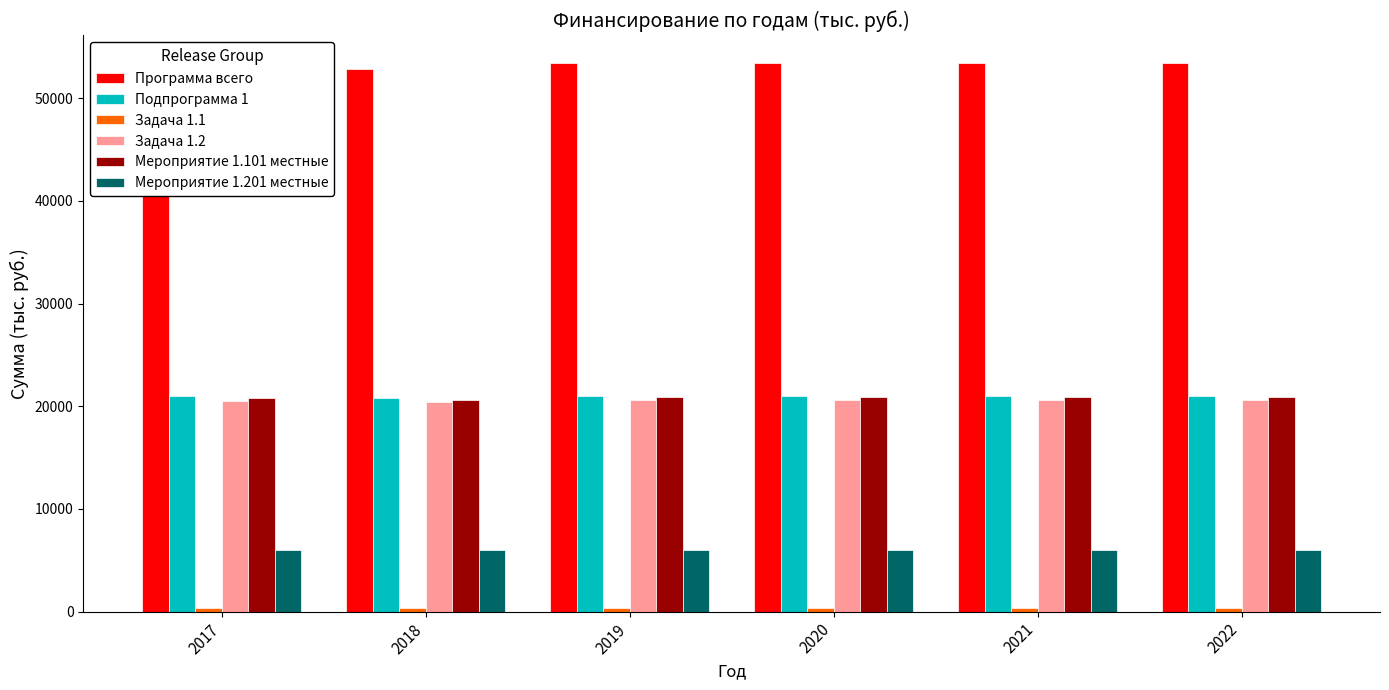

How many bars are there in each group?

6